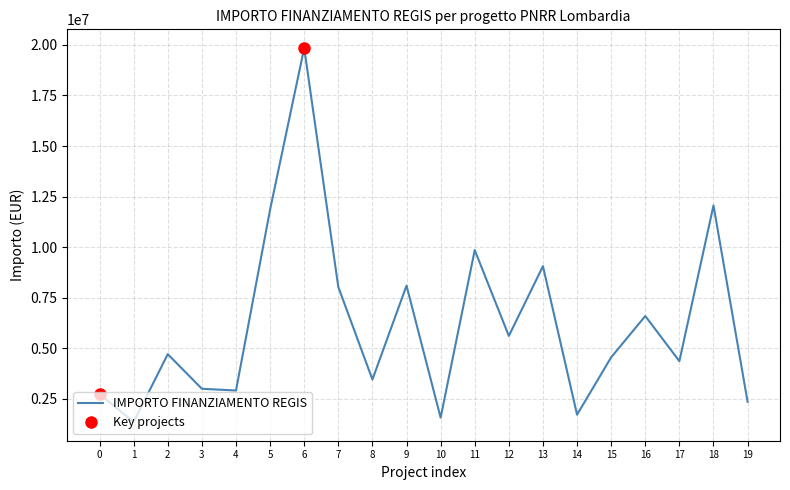

Where does the data first go above 4699087?

2